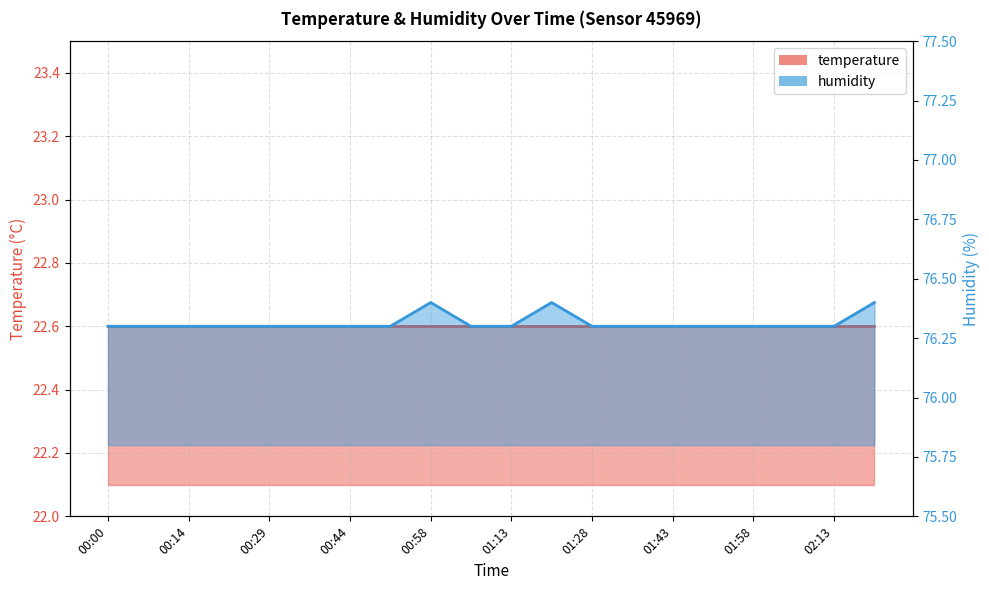

The chart shows a value of 25.1 at 00:36. True or false?

False